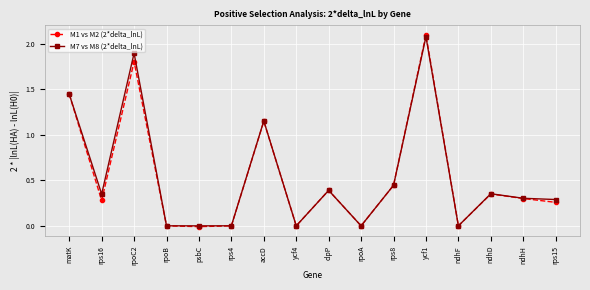

What is the maximum value for M7 vs M8 (2*delta_lnL)?

2.1